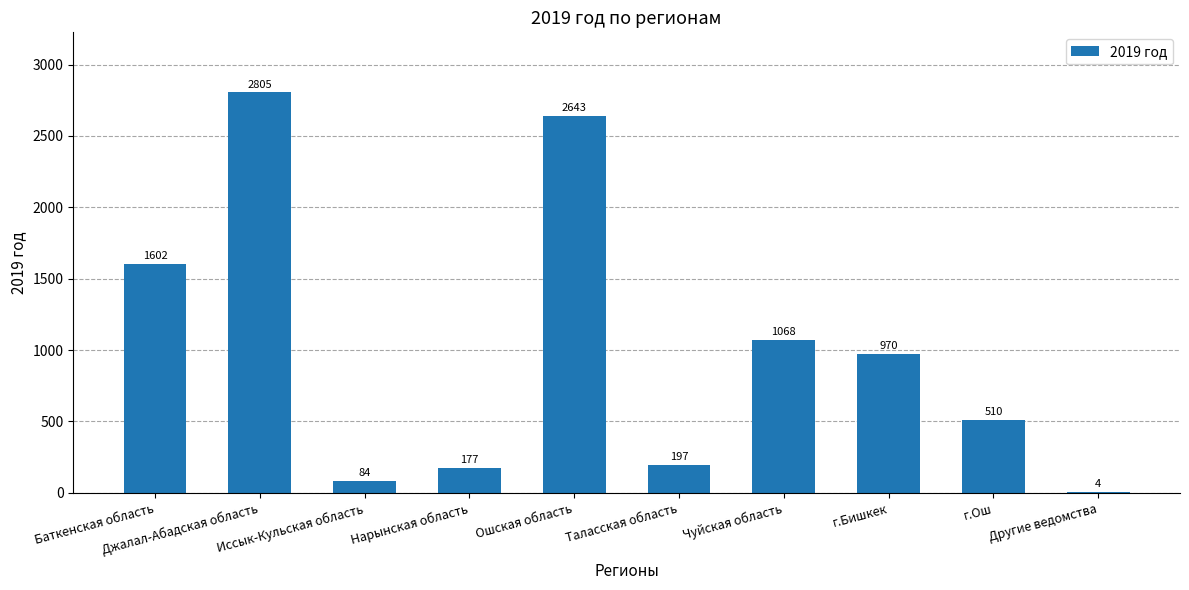

The chart shows a value of 47 at Таласская область. True or false?

False